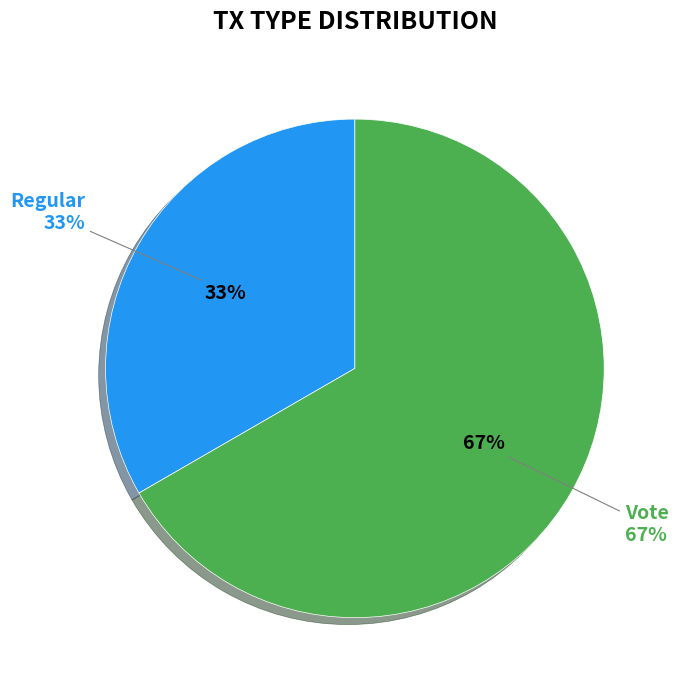

Combined, do Vote and Regular account for over 50%?

Yes